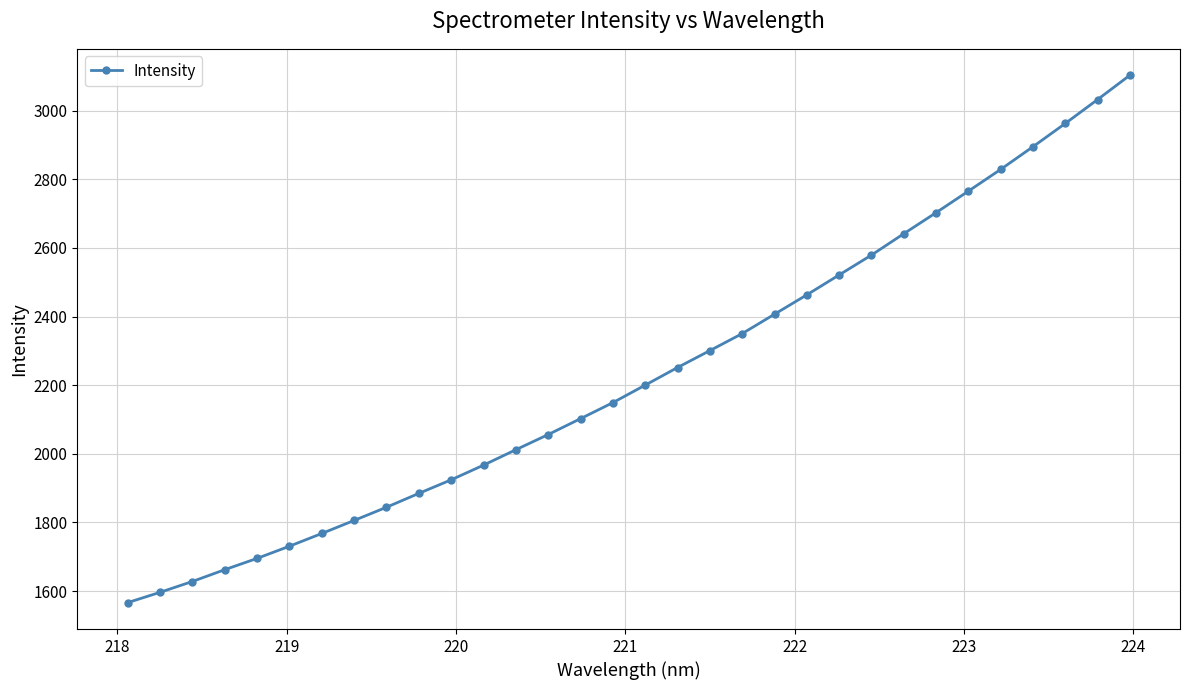

True or false: there are more than 2 points higher than both neighbors.

False